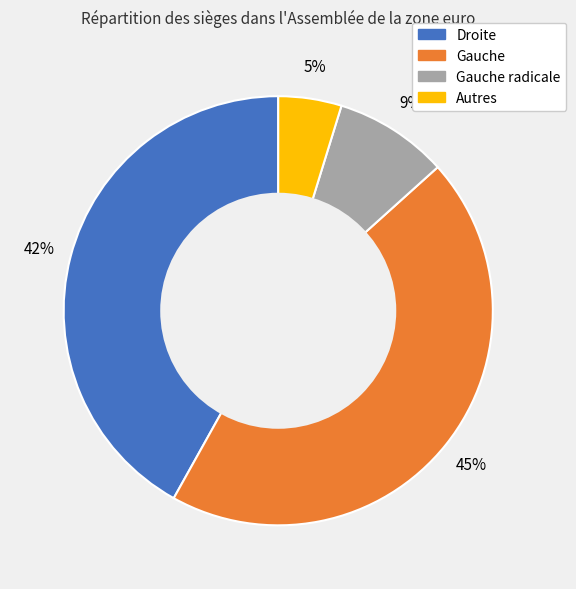

To the nearest percent, what percentage of the pie is Droite?

42%